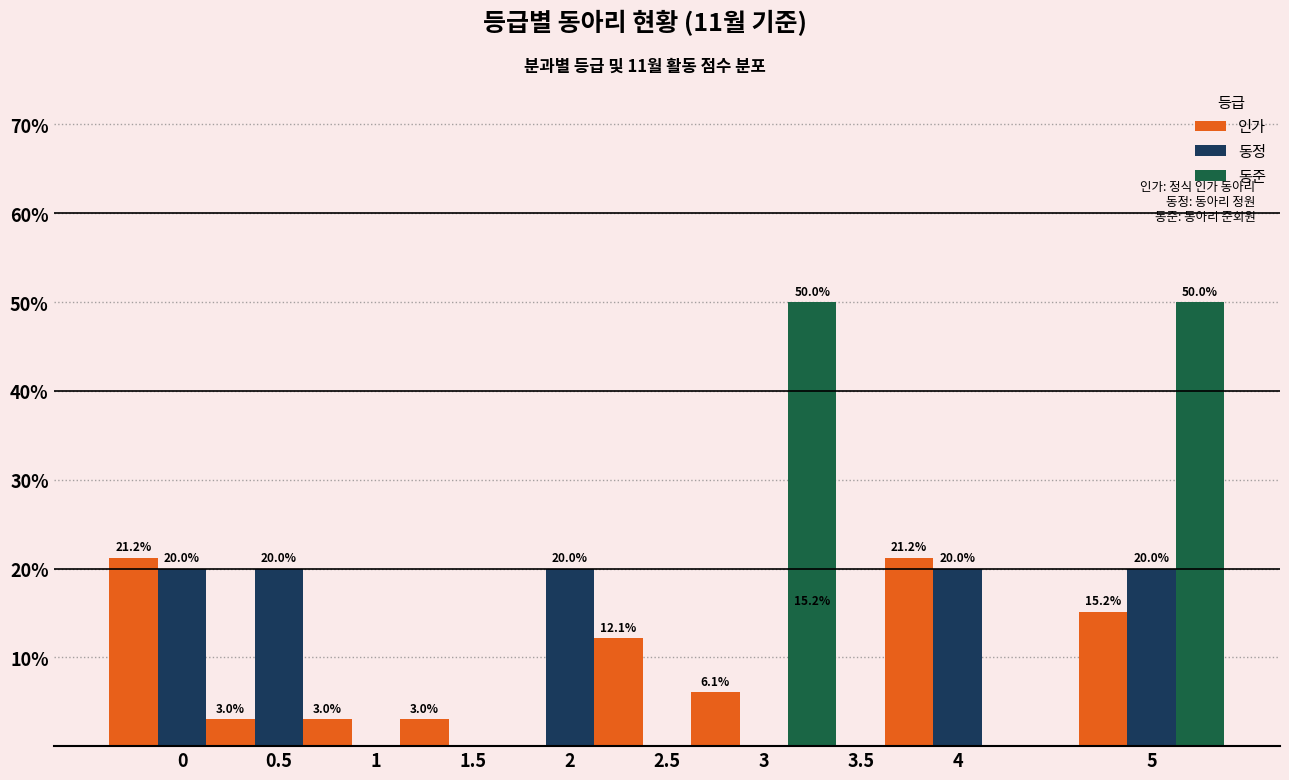

How many data points in 인가 are less than 12?

5